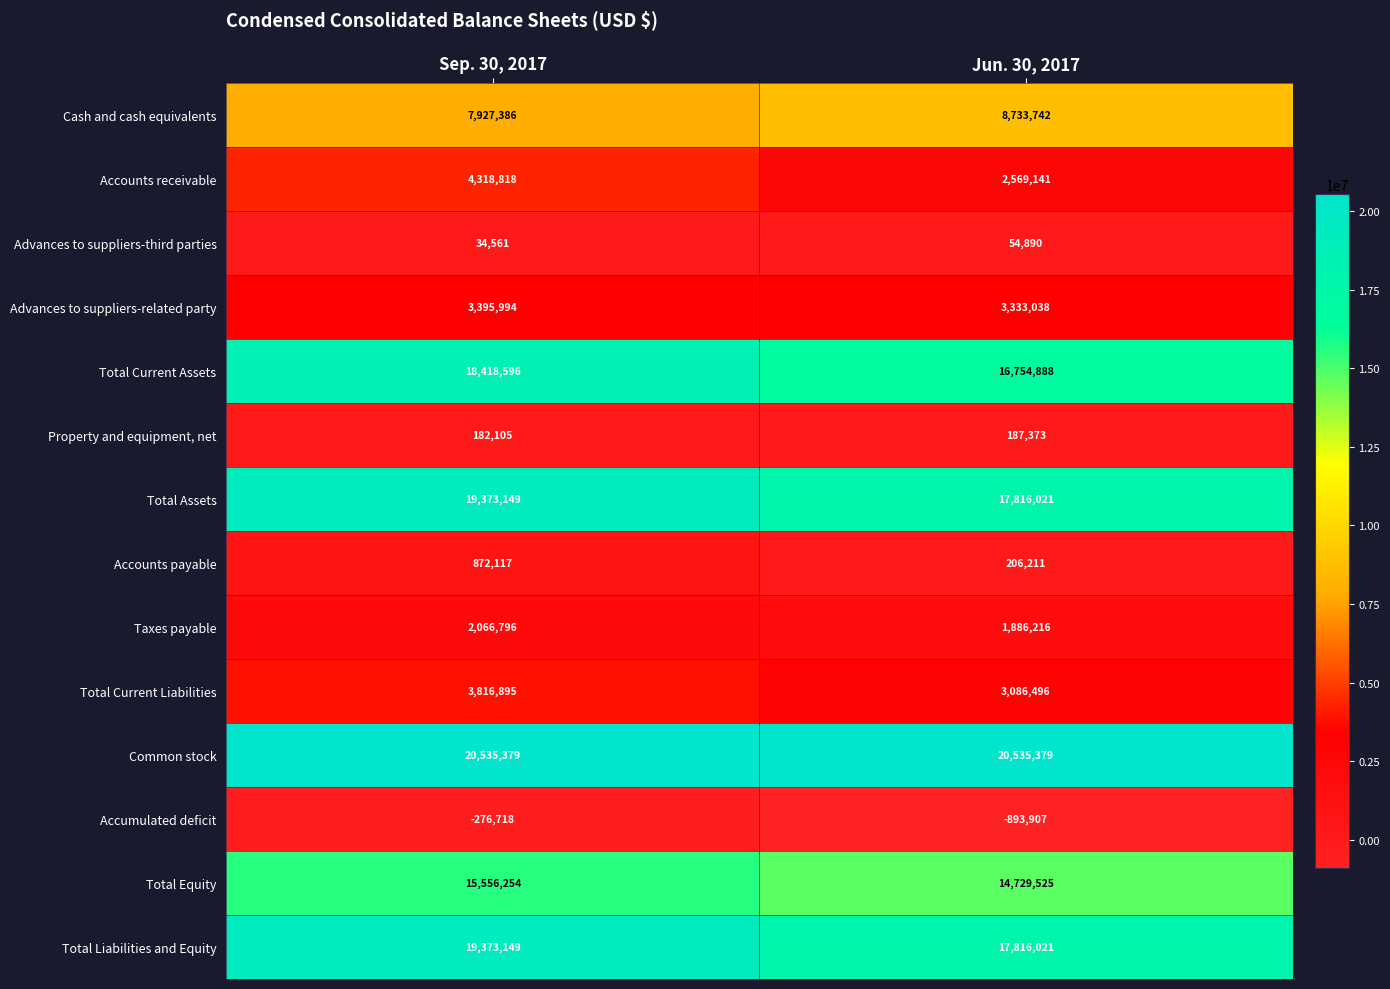

Rank the categories by Accumulated deficit value from lowest to highest.

Jun. 30, 2017, Sep. 30, 2017